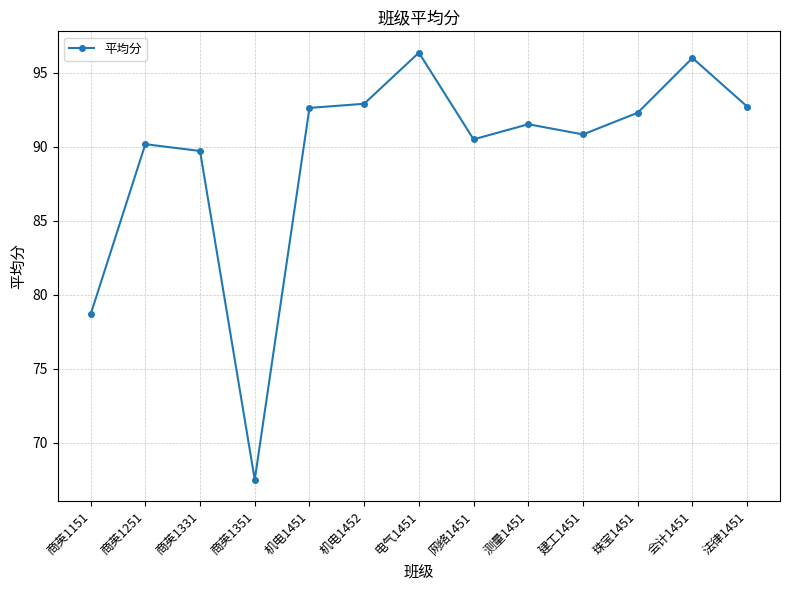

How many lines are shown in the chart?

1